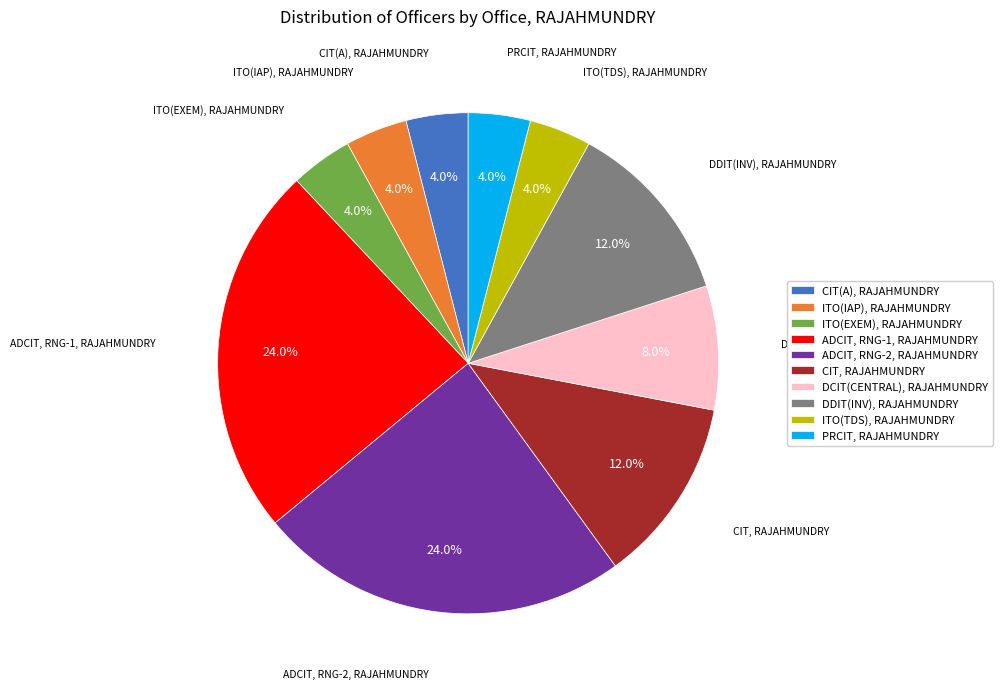

Is ITO(TDS), RAJAHMUNDRY the majority of the pie?

No